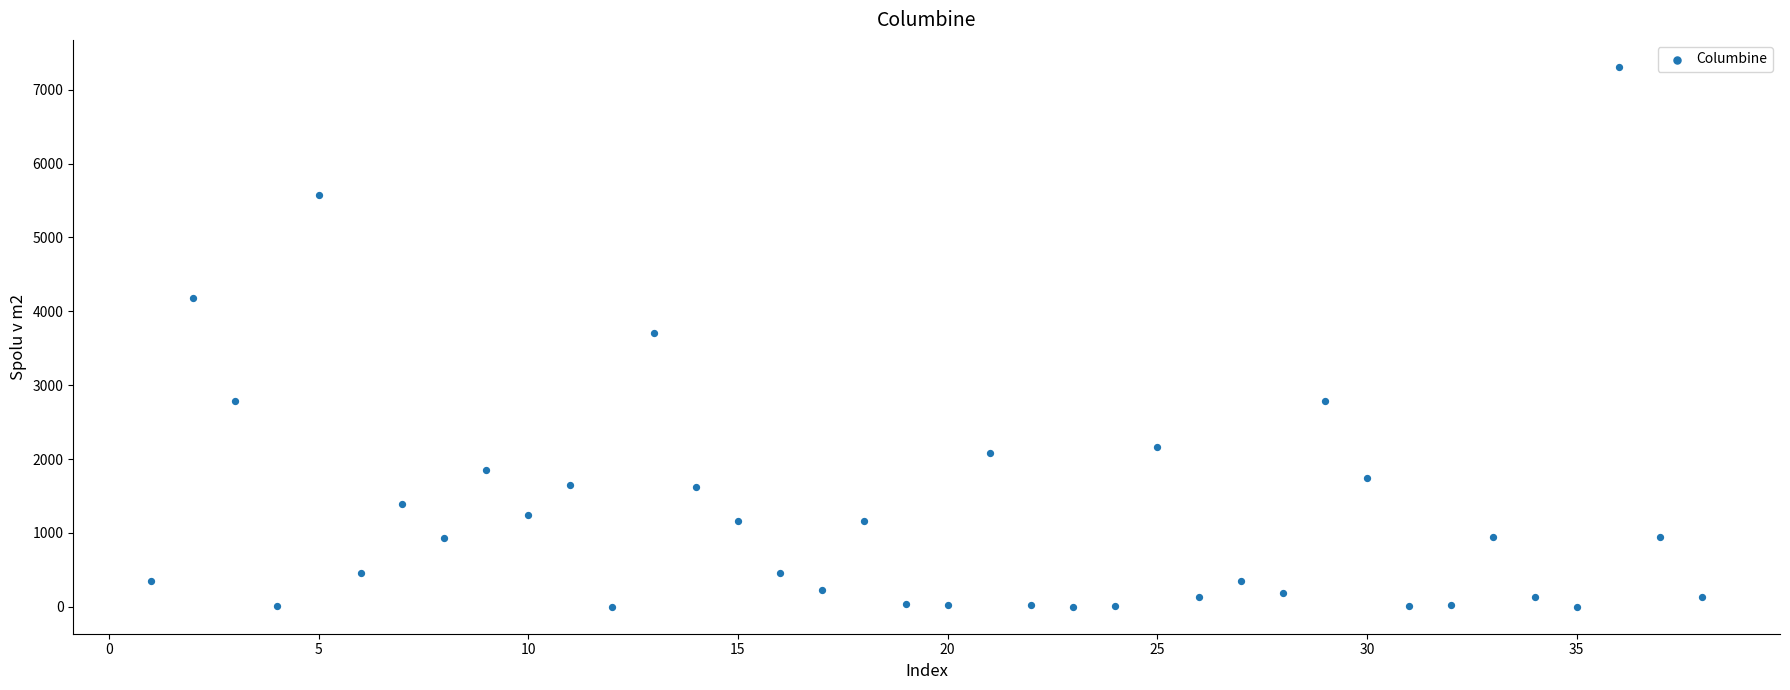

What is the range of X values (max minus min)?

37.0